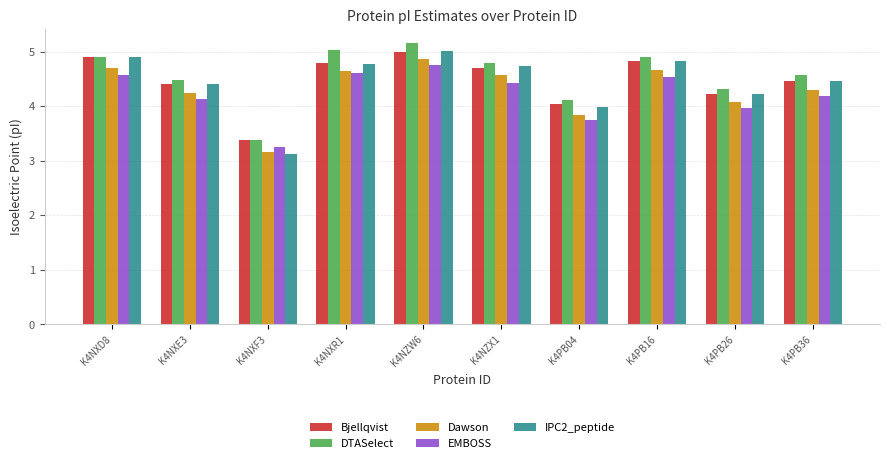

Reading left to right, what are all the values shown in this chart?

Bjellqvist: 4.9	4.4	3.4	4.8	5.0	4.7	4.0	4.8	4.2	4.5
DTASelect: 4.9	4.5	3.4	5.0	5.2	4.8	4.1	4.9	4.3	4.6
Dawson: 4.7	4.3	3.2	4.6	4.9	4.6	3.8	4.7	4.1	4.3
EMBOSS: 4.6	4.1	3.3	4.6	4.8	4.4	3.7	4.5	4.0	4.2
IPC2_peptide: 4.9	4.4	3.1	4.8	5.0	4.7	4.0	4.8	4.2	4.5